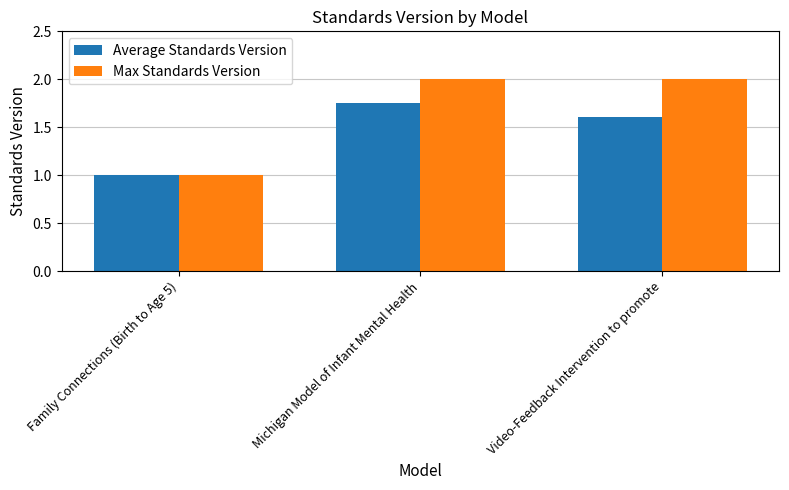

True or false: Max Standards Version has a value of 0.6 at Family Connections (Birth to Age 5).

False